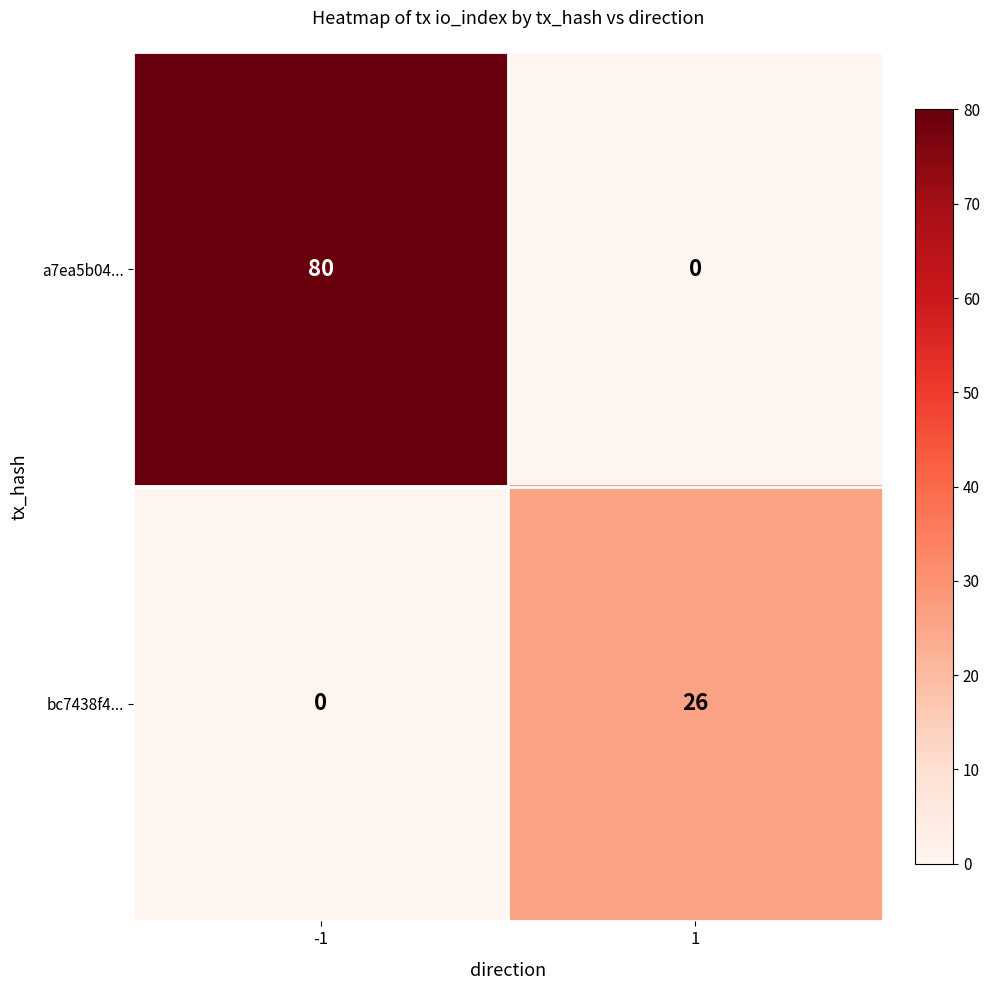

What is the average value of the bc7438f4... series?

13